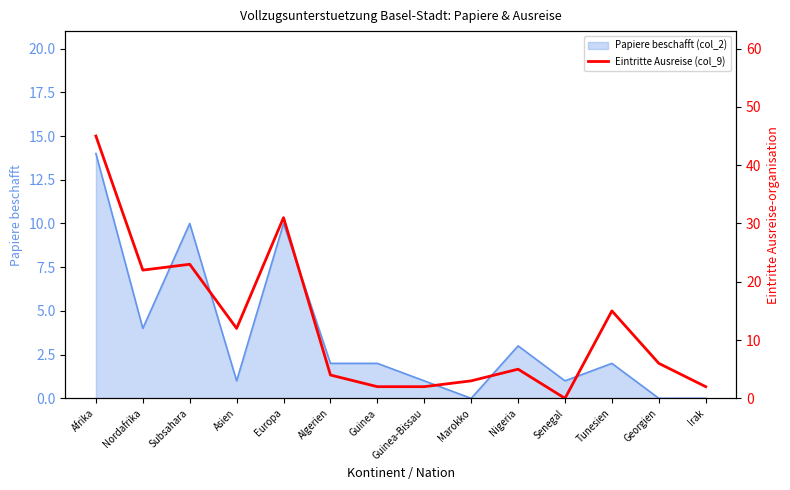

What position from the right is Nordafrika?

13